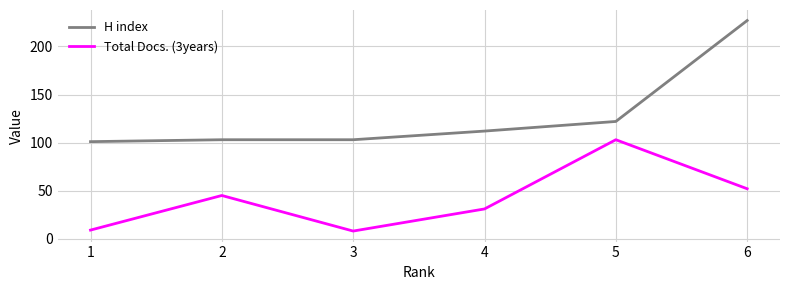

What is the difference between the H index values at 3 and 5?

19